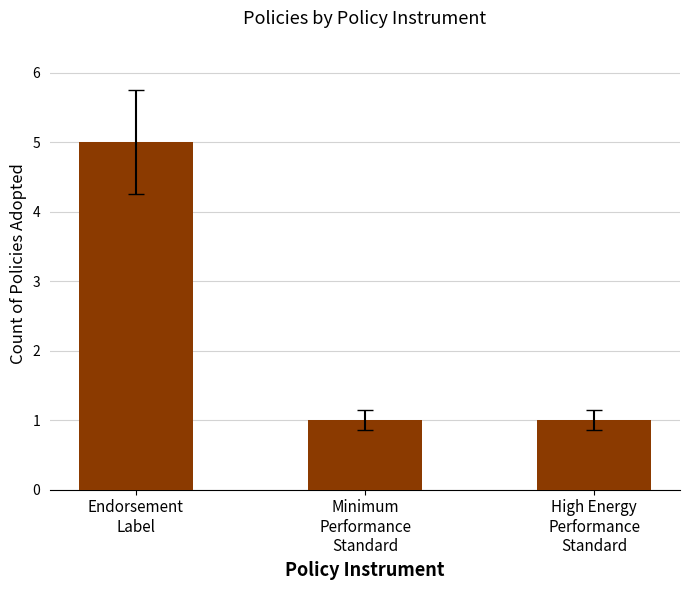

How many values are between 1 and 5?

3